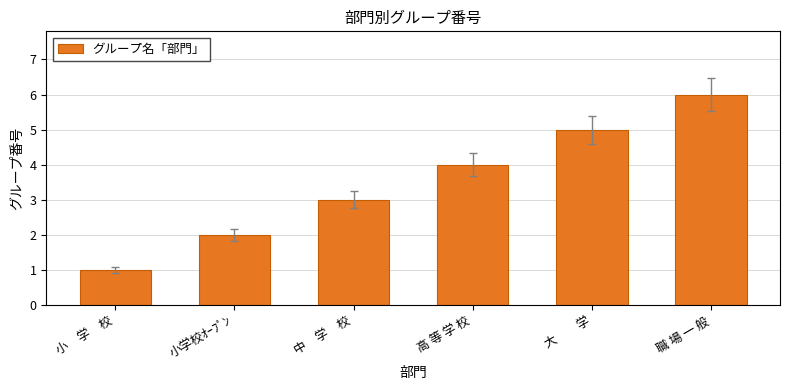

Is it true that the value at 小　学　校 is 0?

False